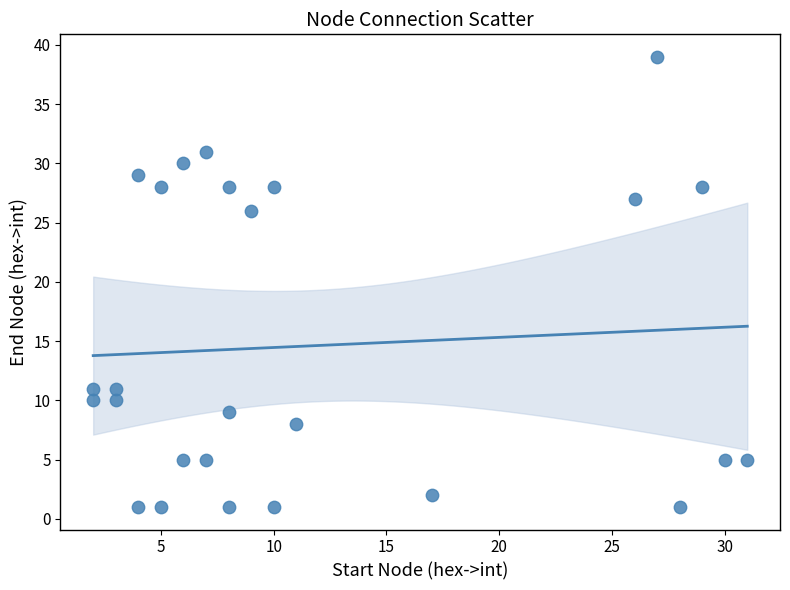

What Y value in the scatter plot is closest to 20?

26